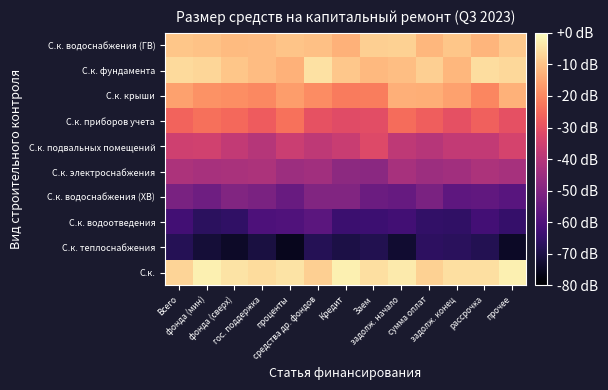

How many distinct data groups are displayed?

10